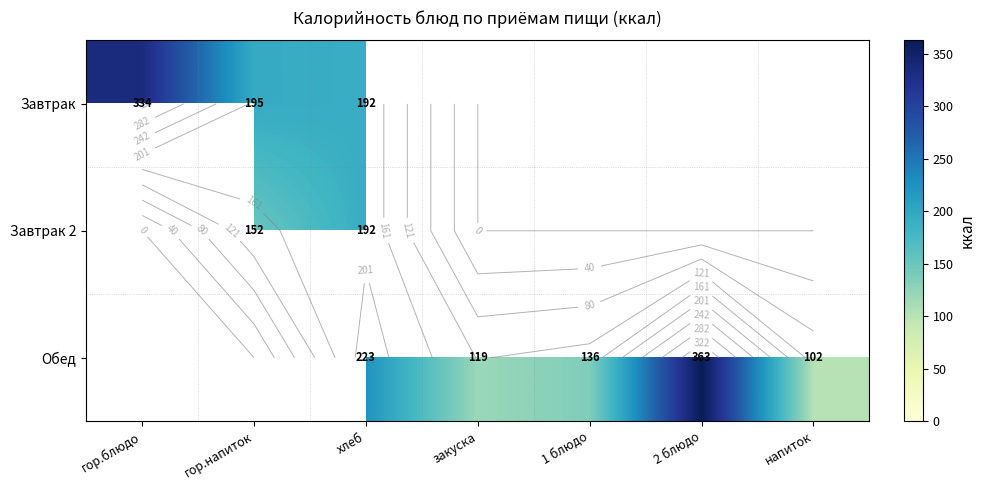

At which label does Завтрак reach its minimum?

хлеб